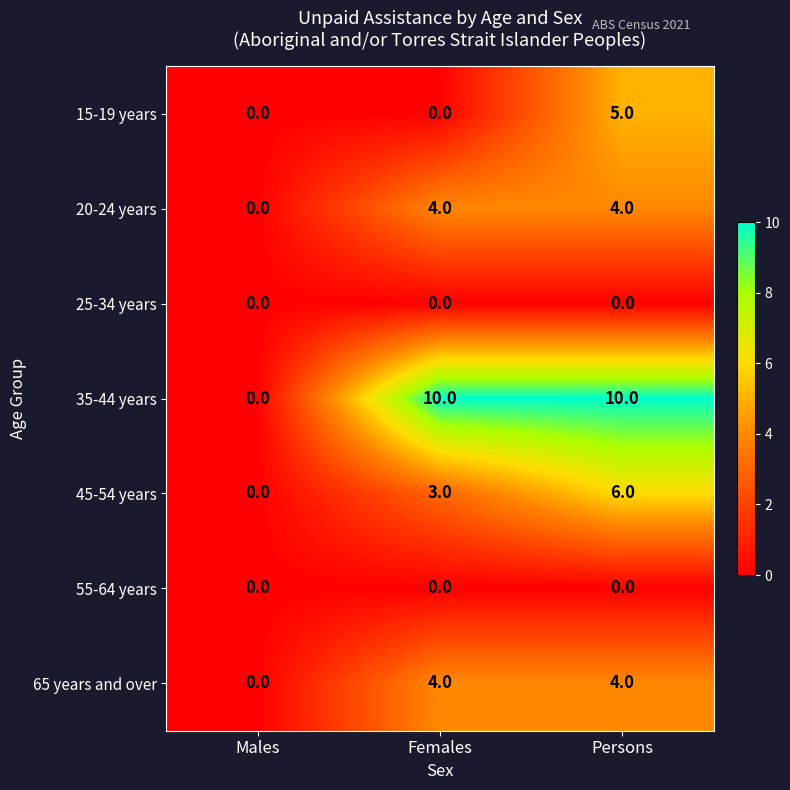

What is the sum of all 45-54 years values?

9